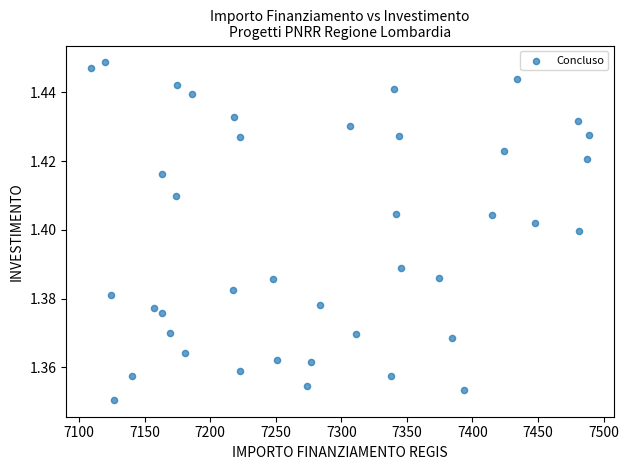

What is the range of X values (max minus min)?

379.7